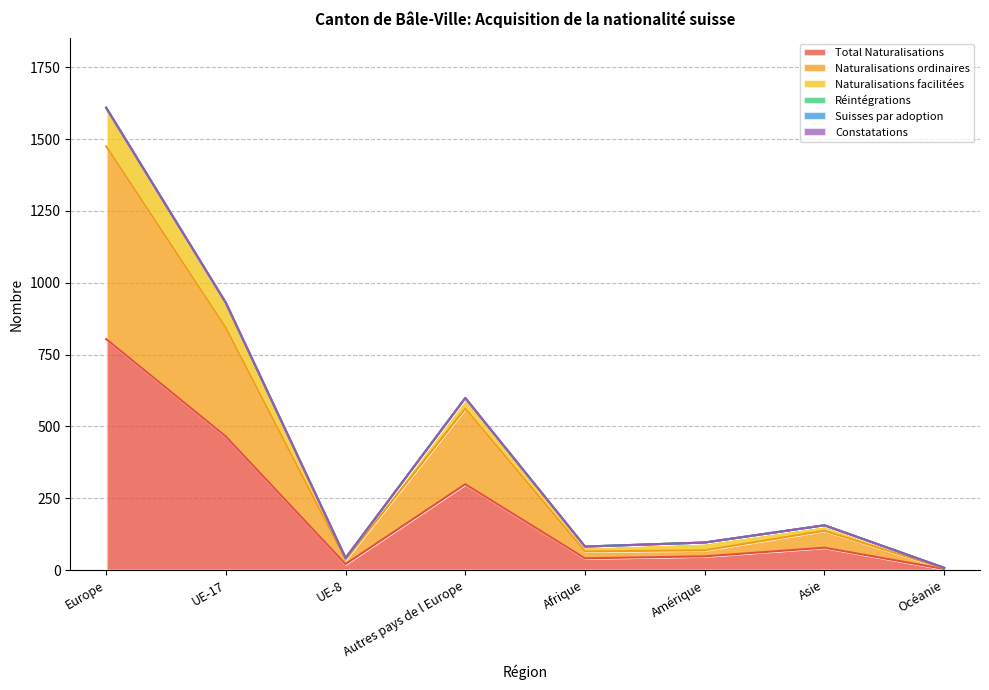

How many interior local peaks does the Naturalisations facilitées series have?

2